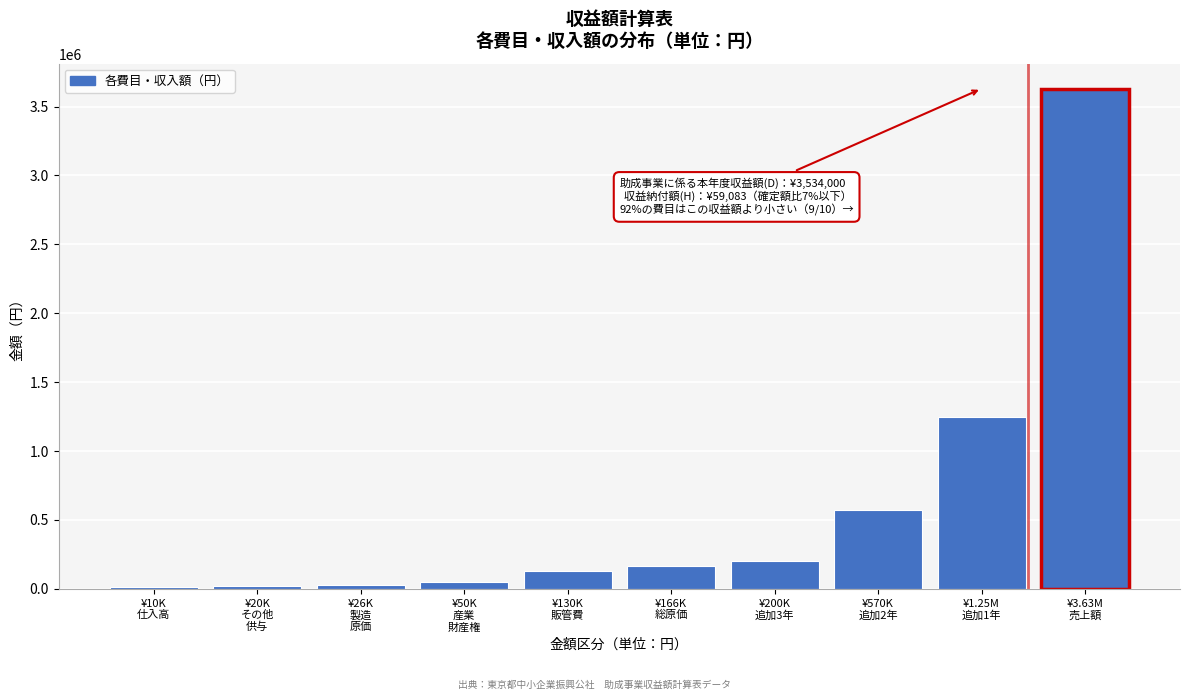

What is the maximum value shown in the chart?

3630000